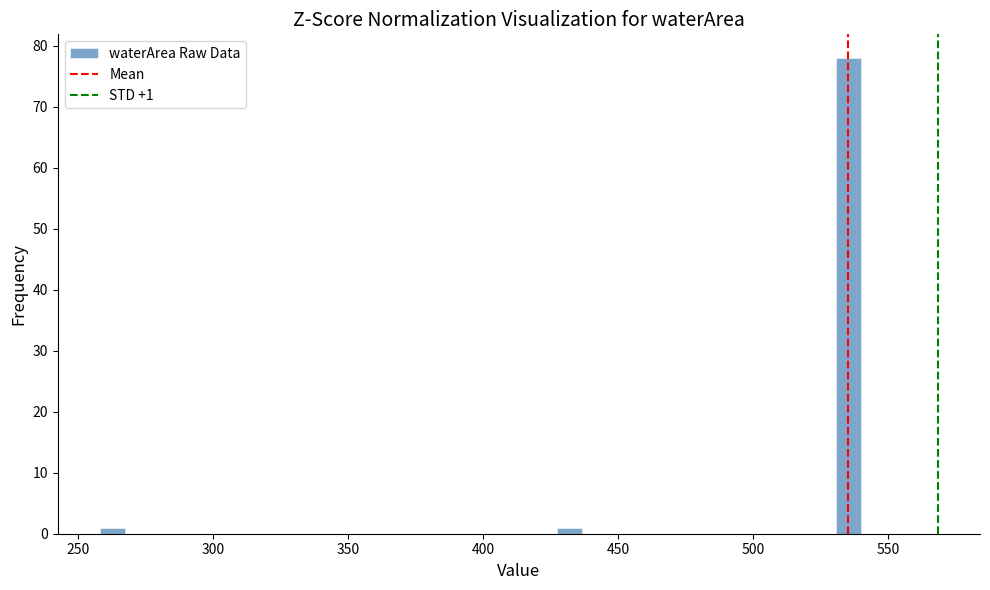

Around what value on the x-axis is the tallest bar? Give the approximate position of its centre, as read against the axis.

535